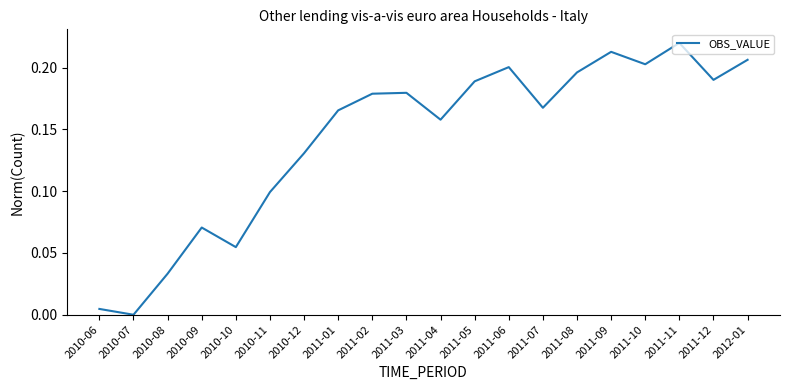

The chart shows a value of 0.2 at 2011-01. True or false?

True